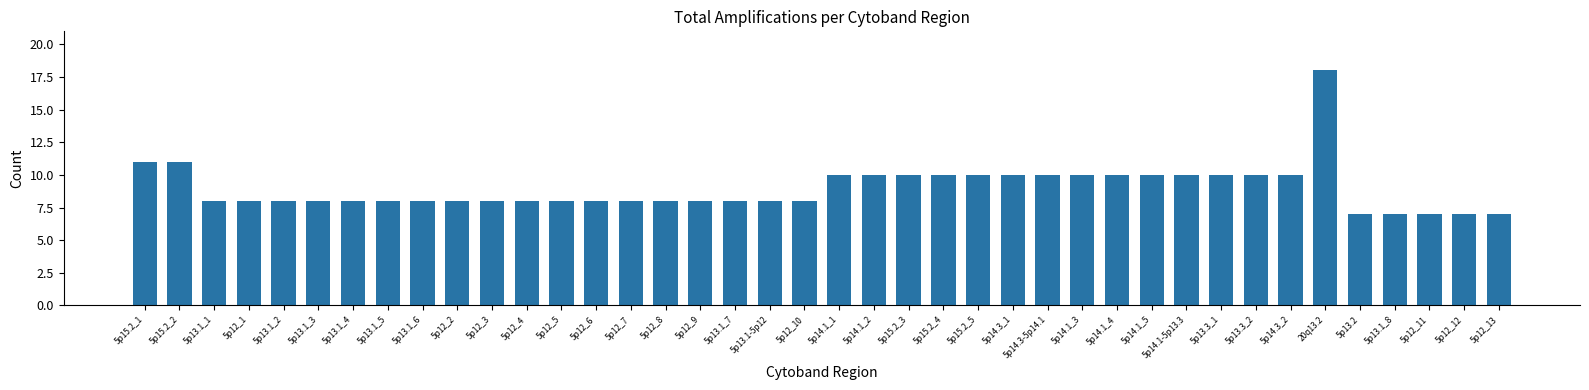

What is the minimum value shown in the chart?

7